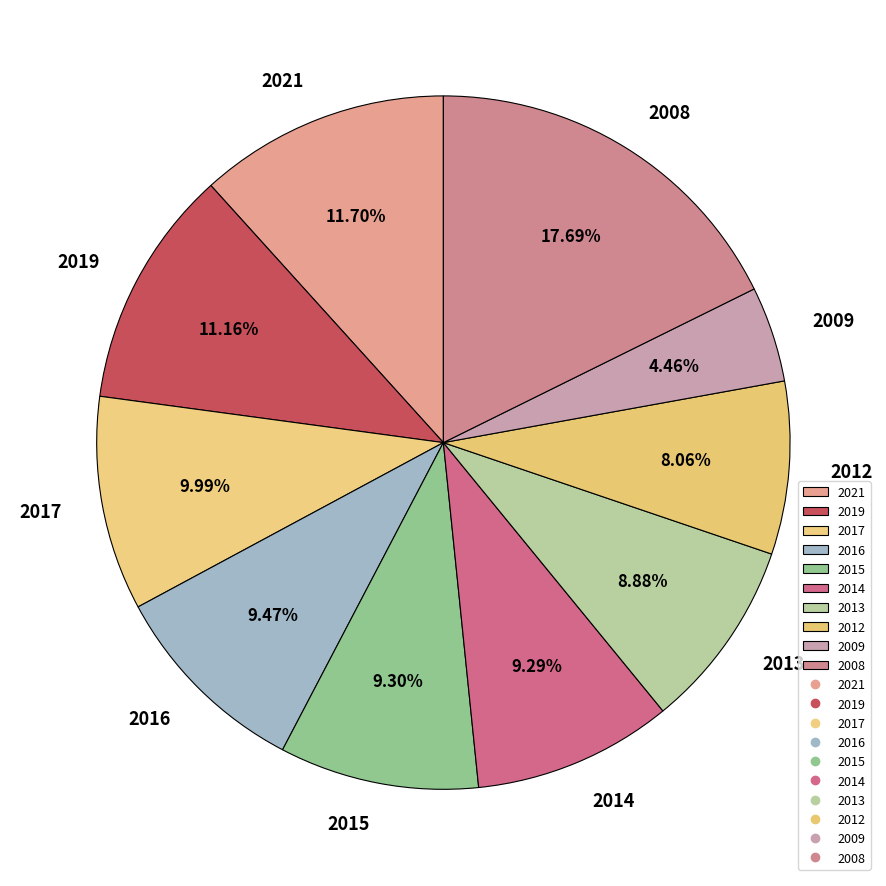

Is the sum of 2021 and 2016 greater than half?

No